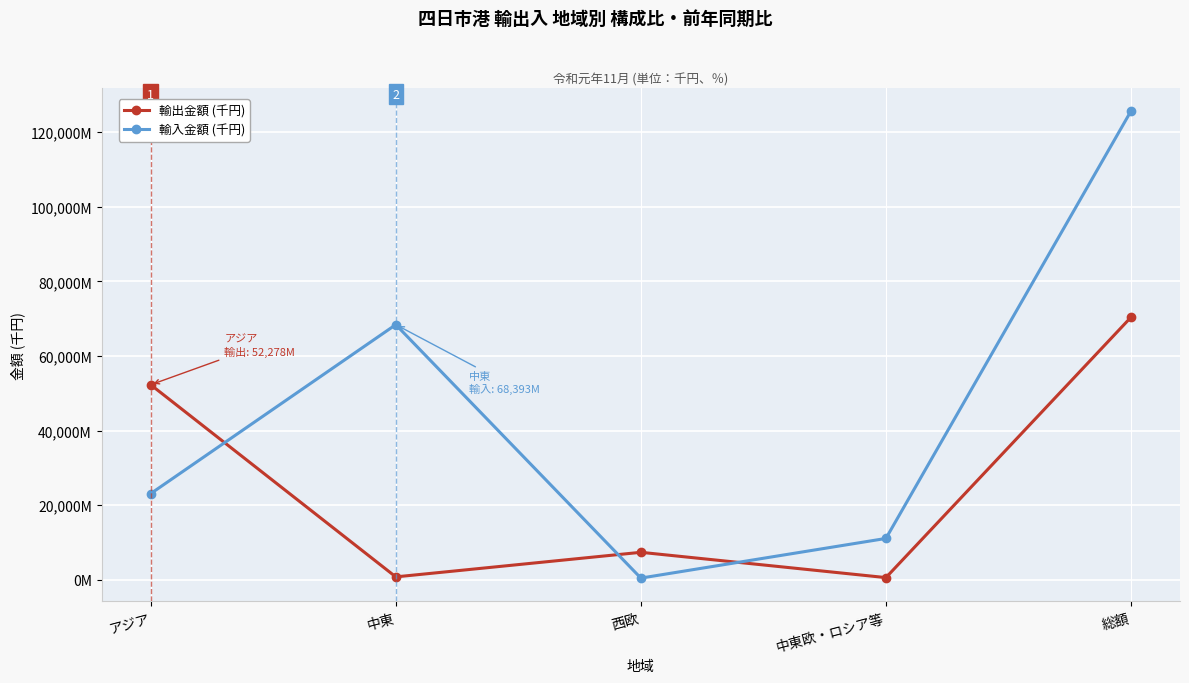

Which series changed the most between アジア and 中東?

輸出金額 (千円)